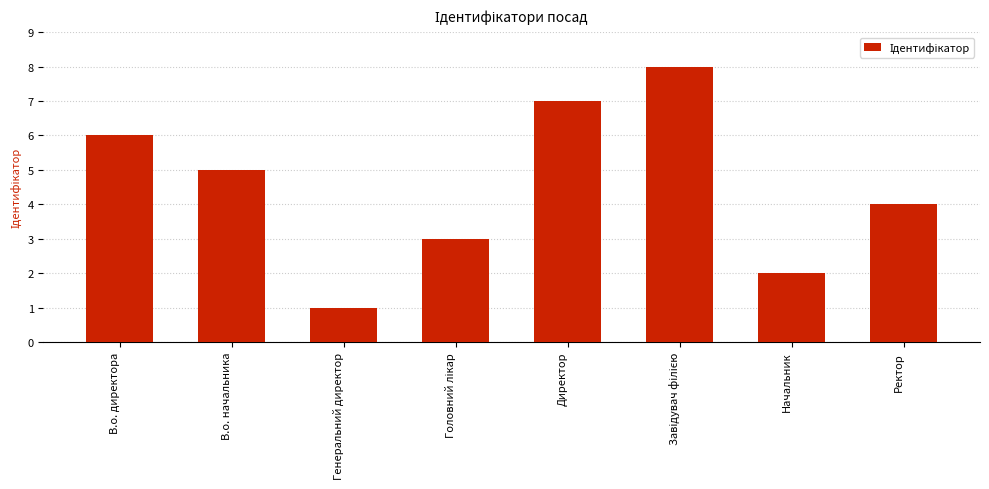

What is the value of the 3rd bar from the left?

1